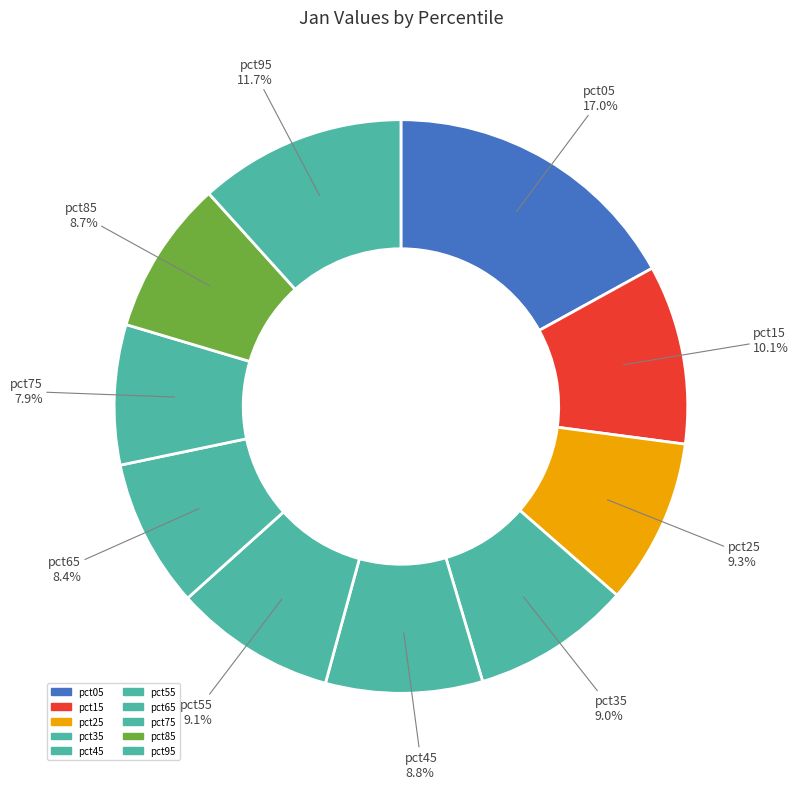

How many segments does this pie chart have?

10